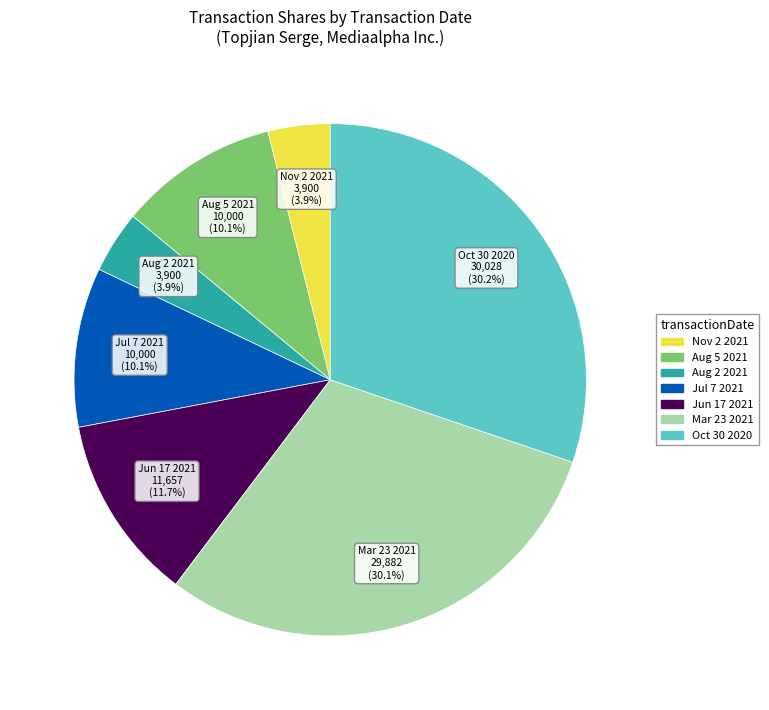

To the nearest percent, what is the average slice percentage?

14%